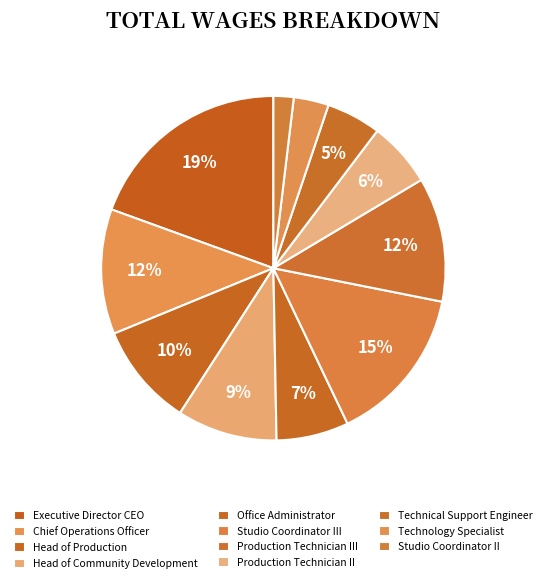

Approximately how many times larger is the value at Office Administrator compared to Production Technician III?

0.6